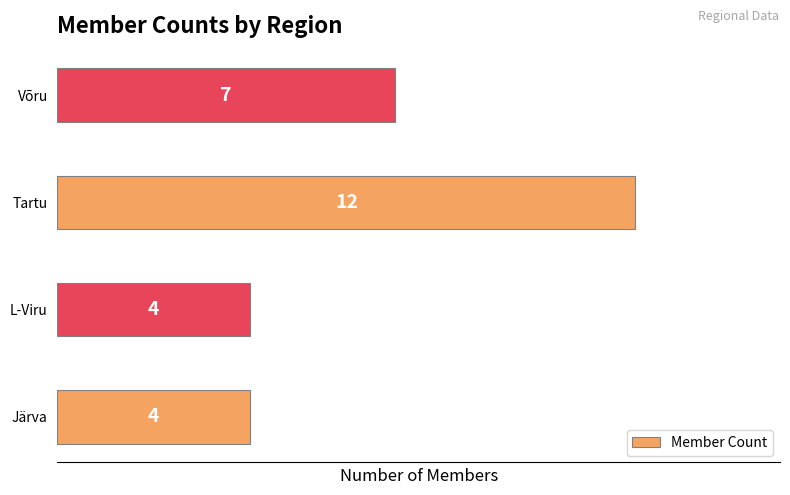

What is the minimum value shown in the chart?

4